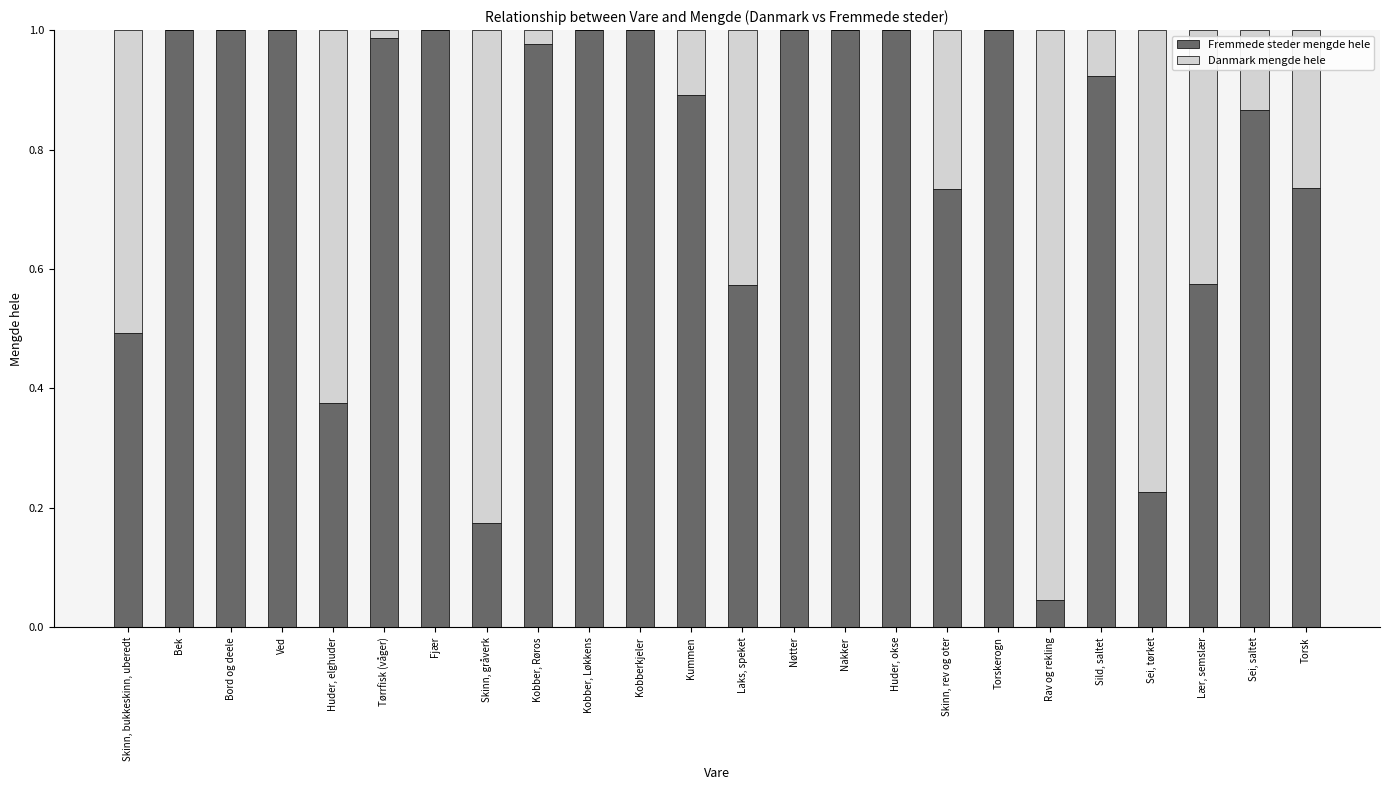

The value of Fremmede steder mengde hele at Huder, okse is 1.6. True or false?

False